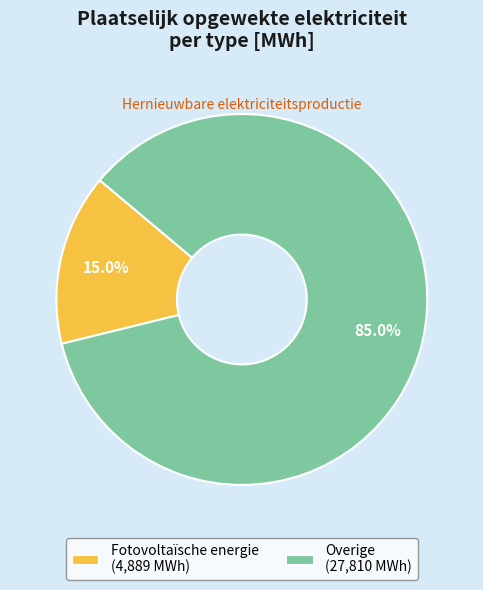

Which category accounts for the majority?

Overige